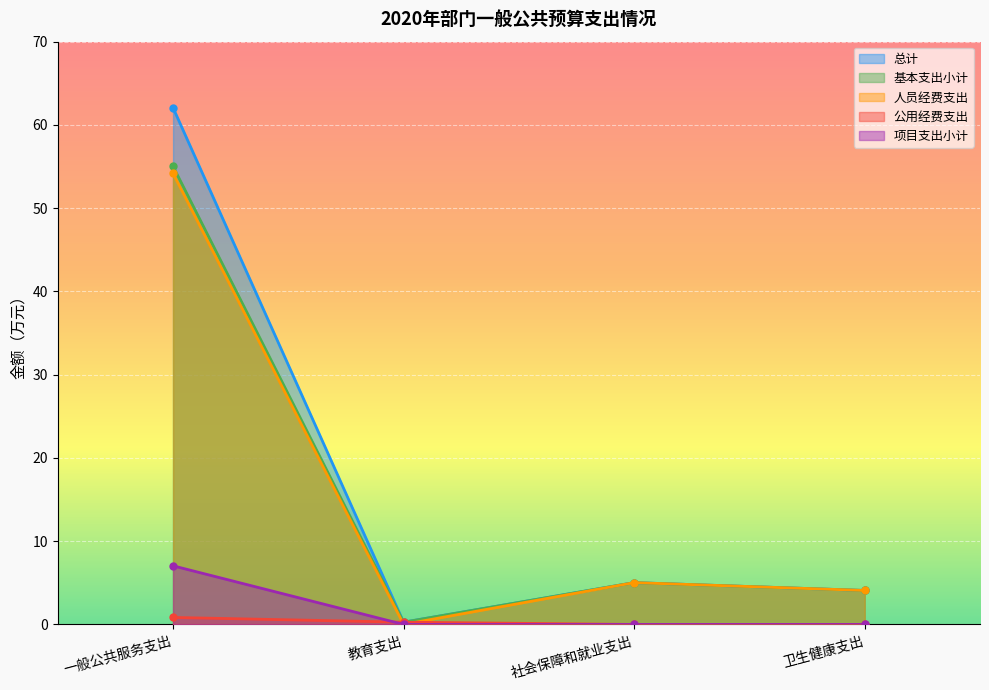

True or false: 人员经费支出 and 公用经费支出 intersect in this chart.

True